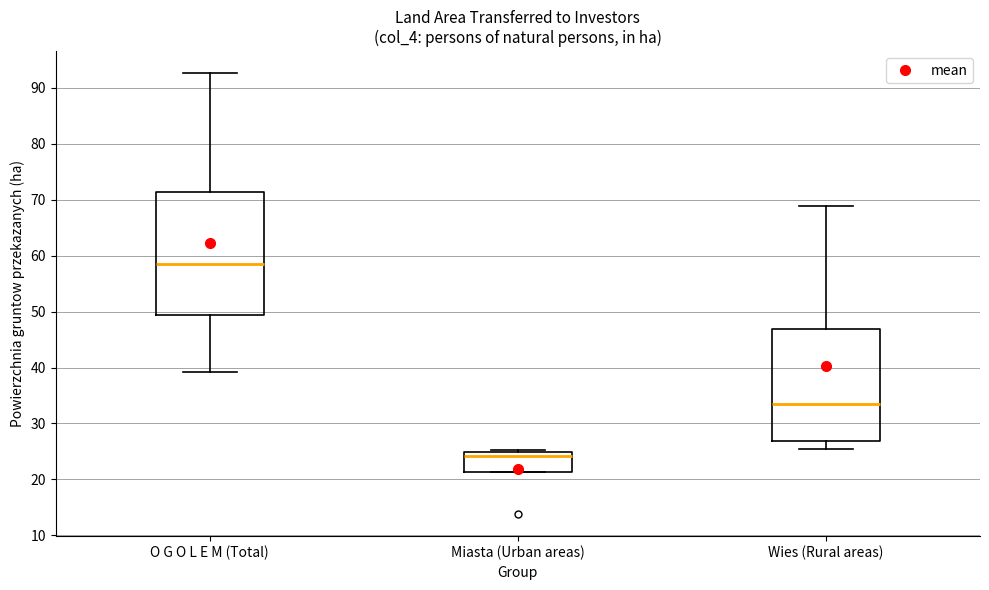

Comparing the boxes themselves (not the whiskers), which one is the tallest?

O G O L E M (Total)